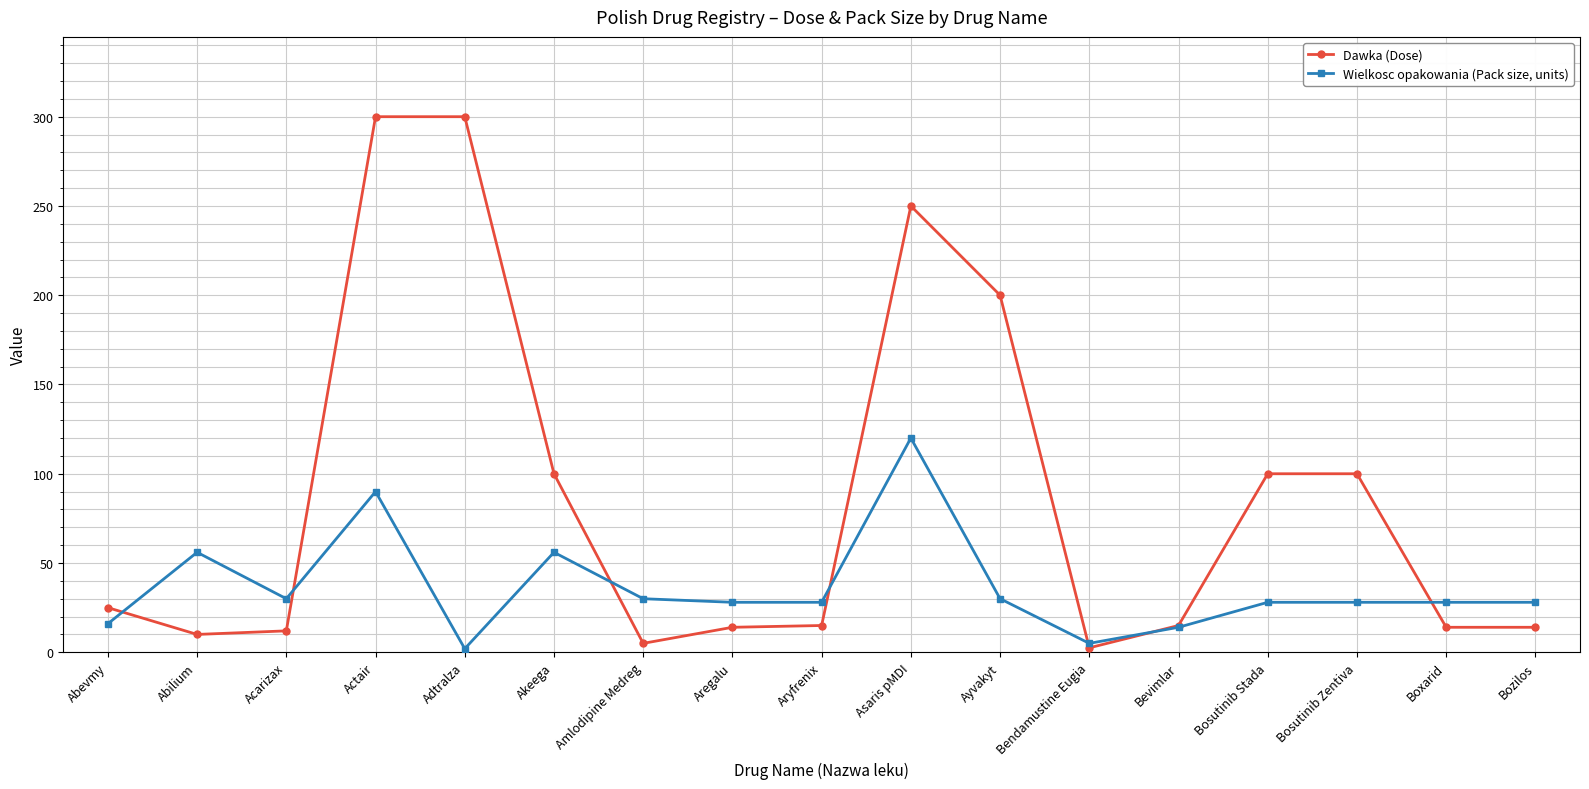

What is the minimum value shown in the chart?

2.0